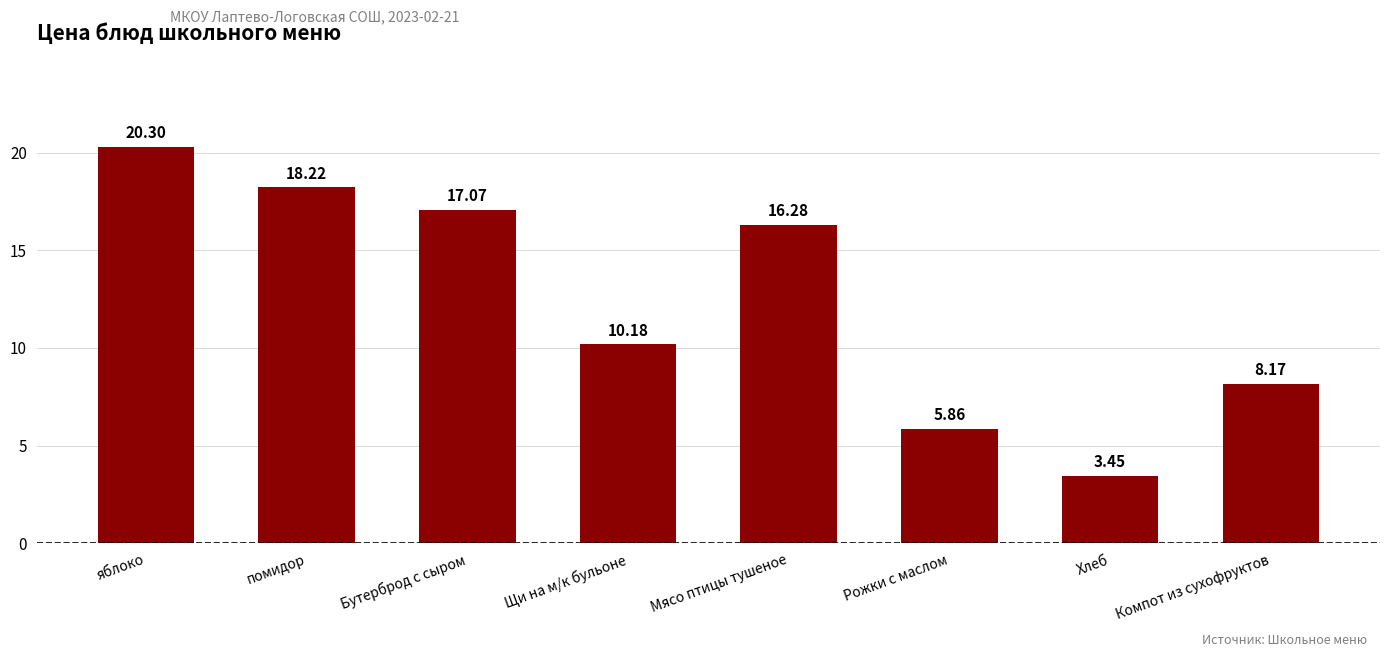

Are the bars grouped side by side (vs. stacked)?

No